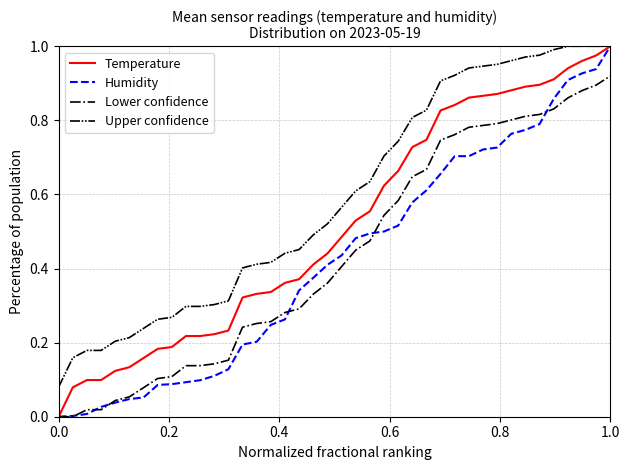

True or false: Lower confidence and Upper confidence intersect in this chart.

False